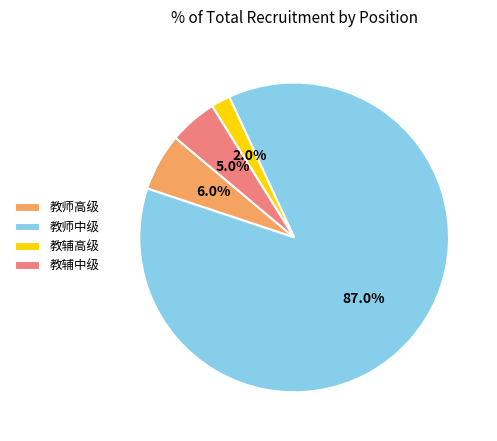

What is the largest slice in the pie chart?

教师中级